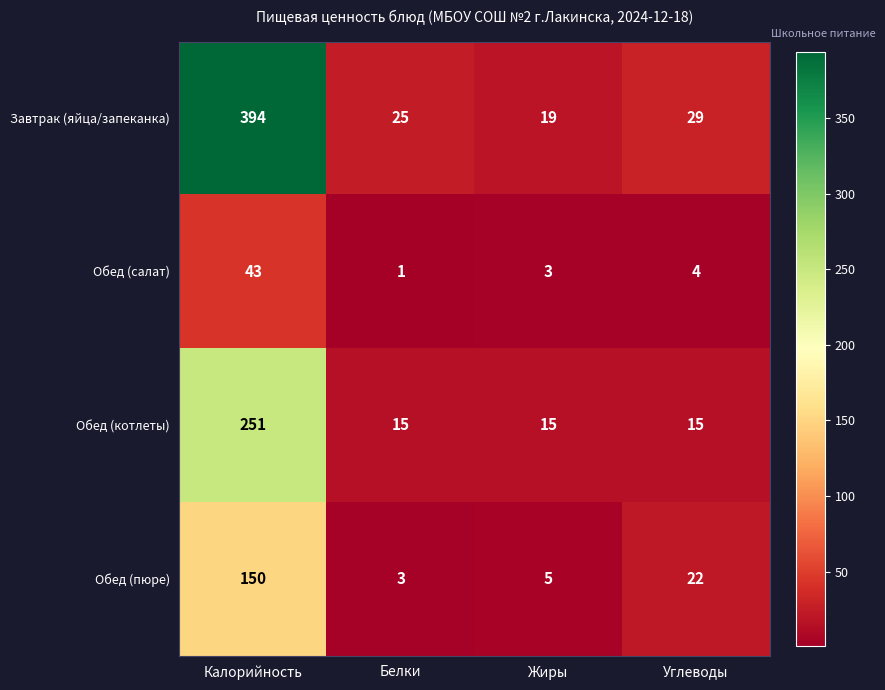

What is the greatest value displayed?

394